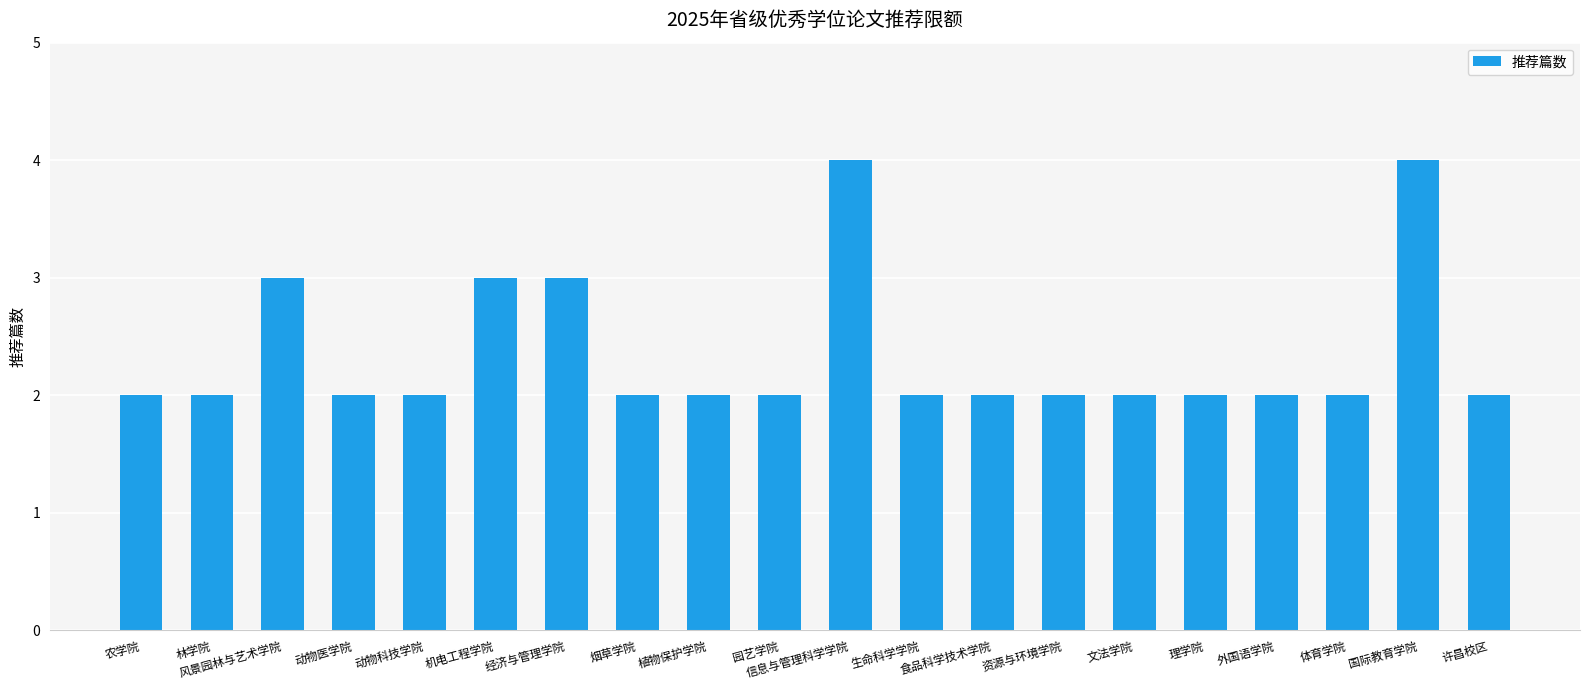

The chart shows a value of 1 at 体育学院. True or false?

False